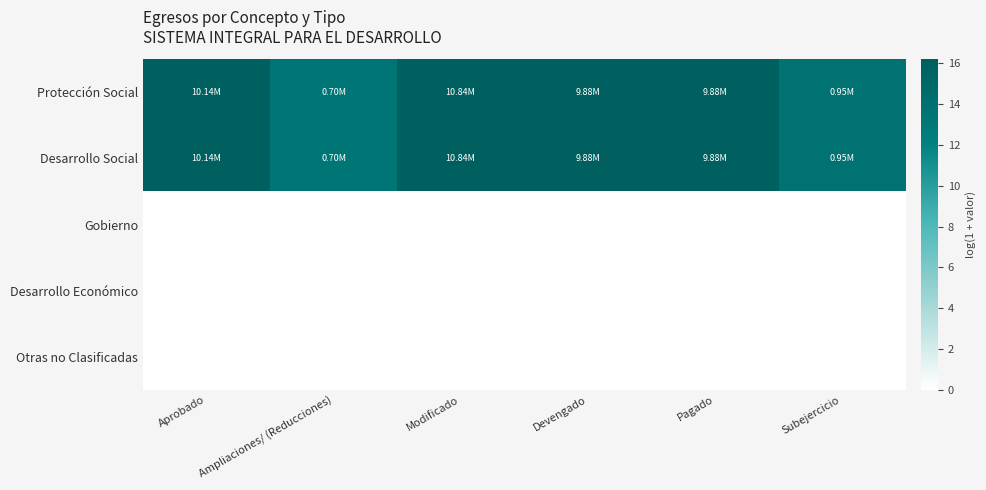

Which label corresponds to the largest value in the chart?

Modificado